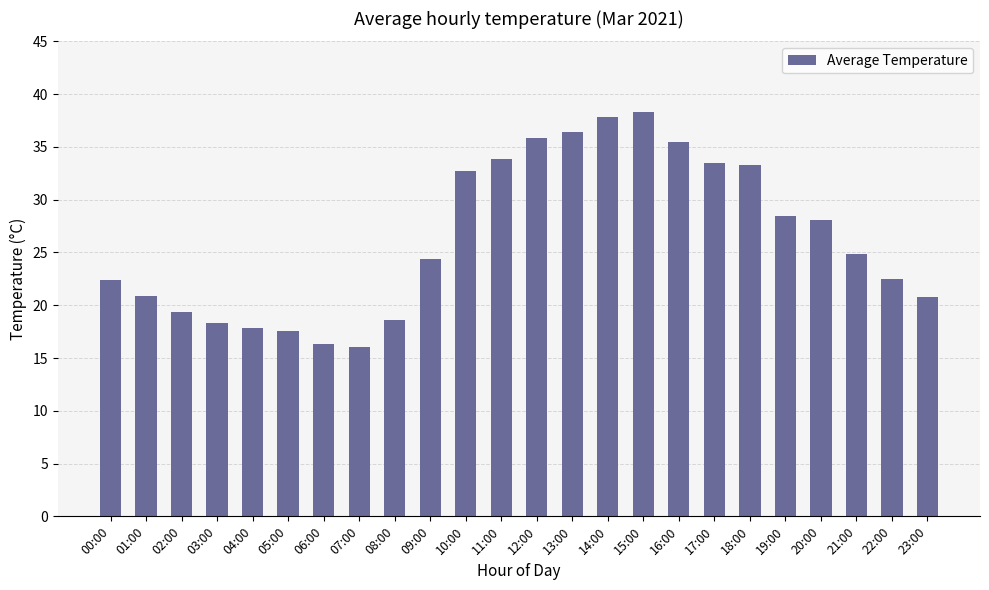

What value does the data have at 10:00?

32.8